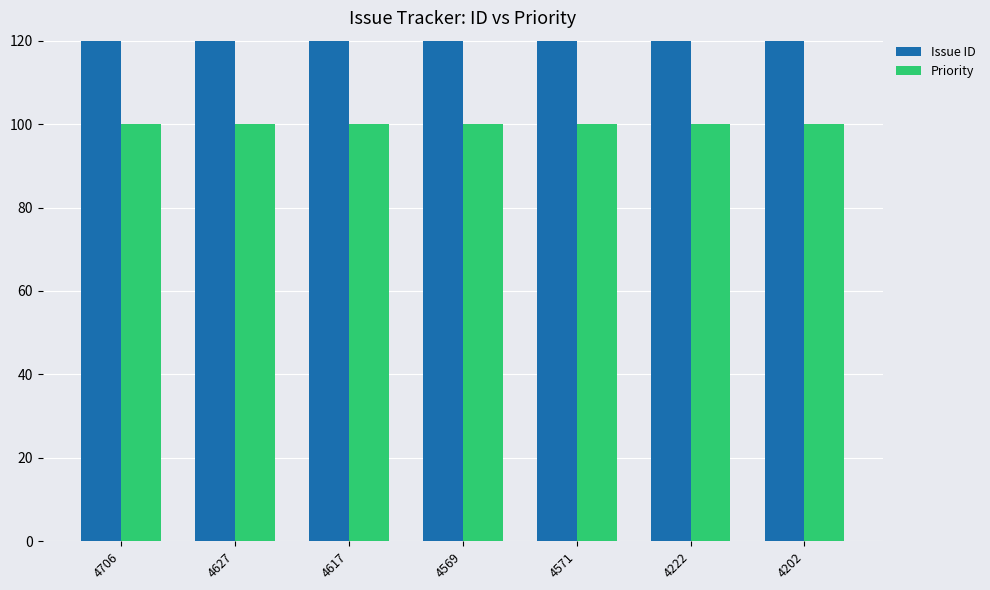

What is the approximate value of Issue ID at 4627?

4627